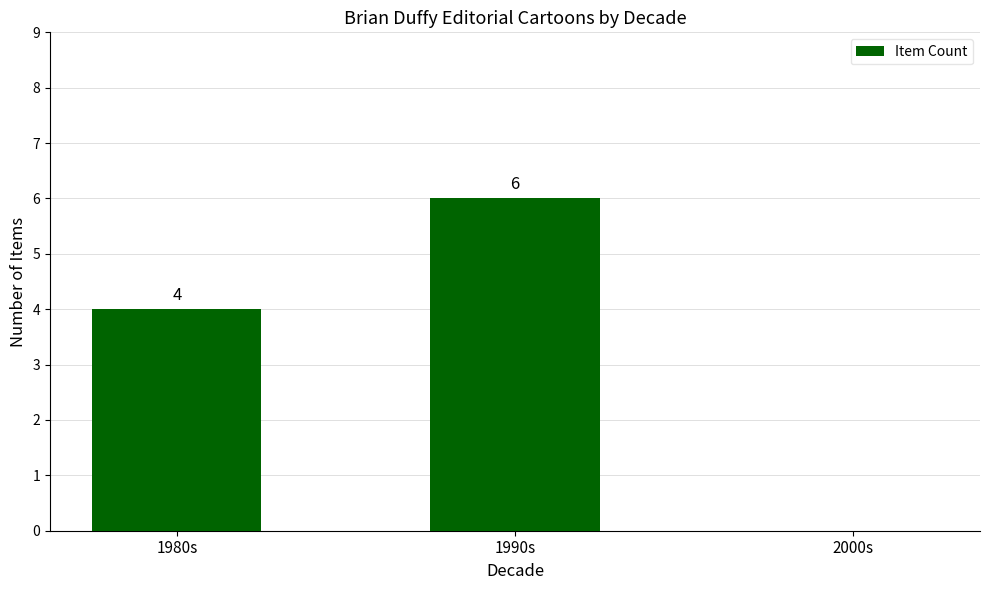

The value at 1980s is 4. True or false?

True